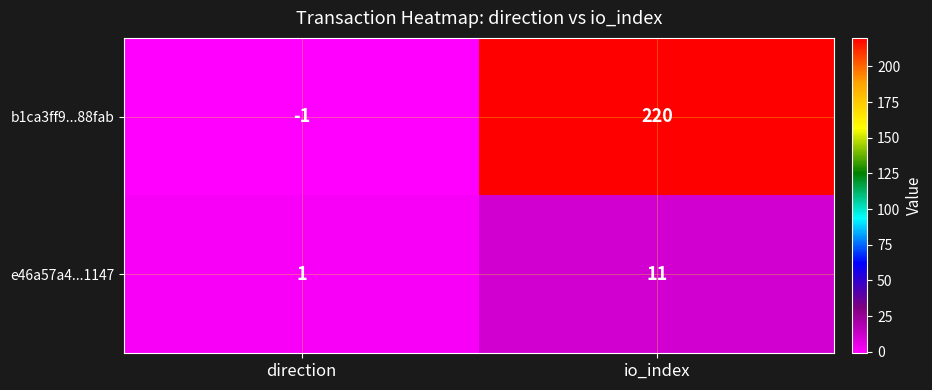

Count the number of categories in the chart.

2